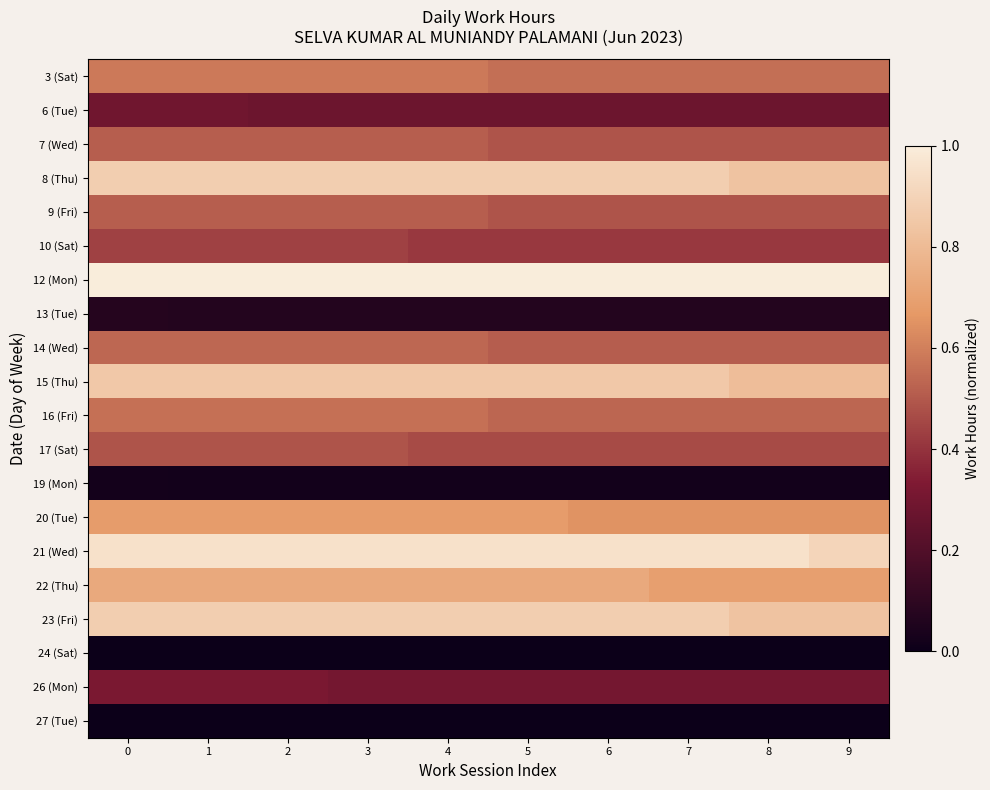

Count the number of data series in this chart.

20